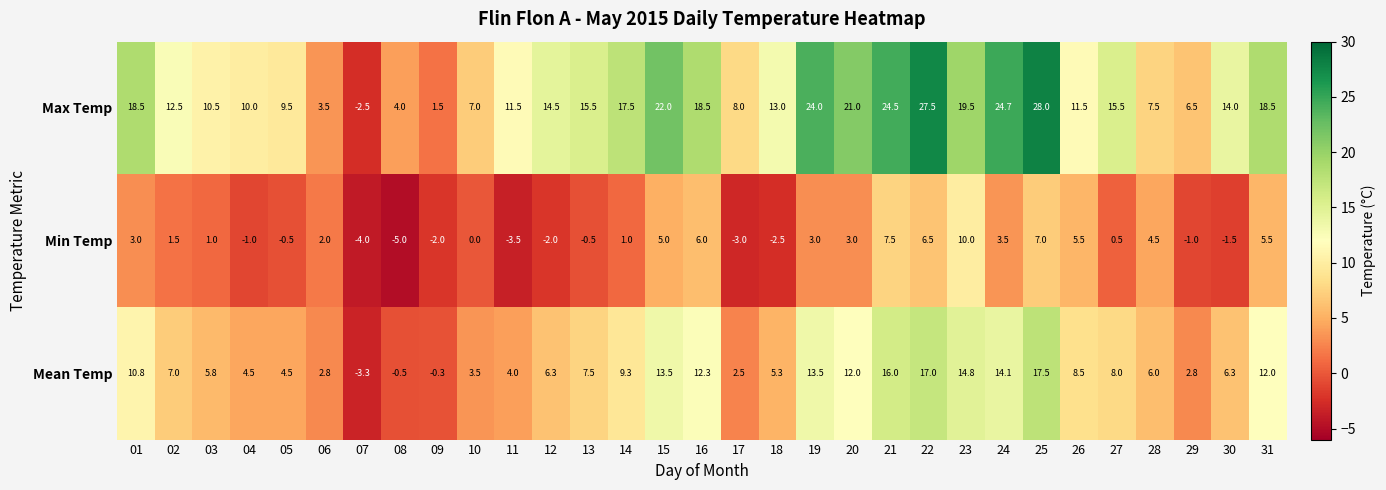

The value of Max Temp at 21 is 24.5. True or false?

True